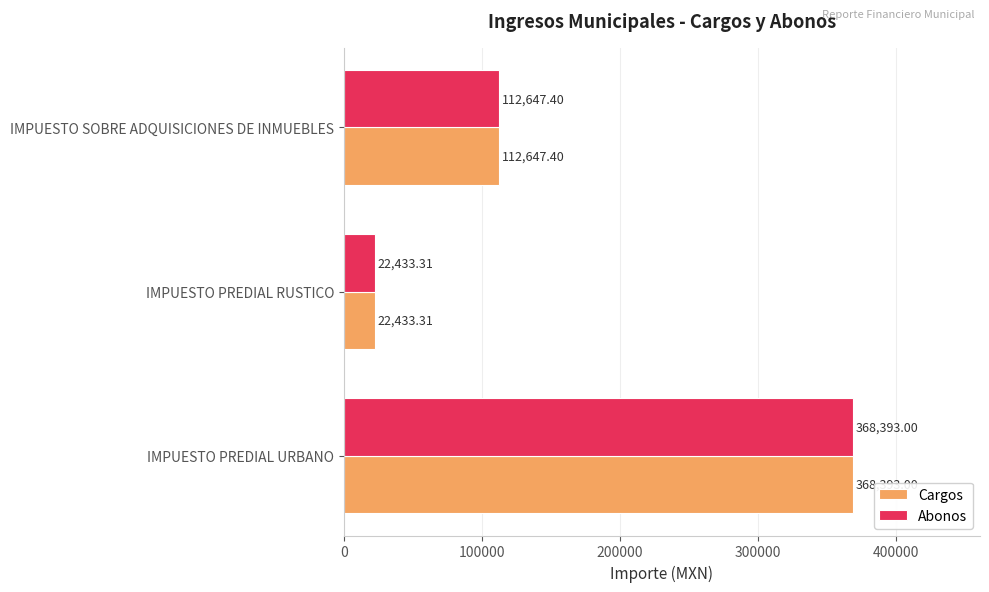

What is the difference between the maximum and minimum values in the Abonos series?

345959.7